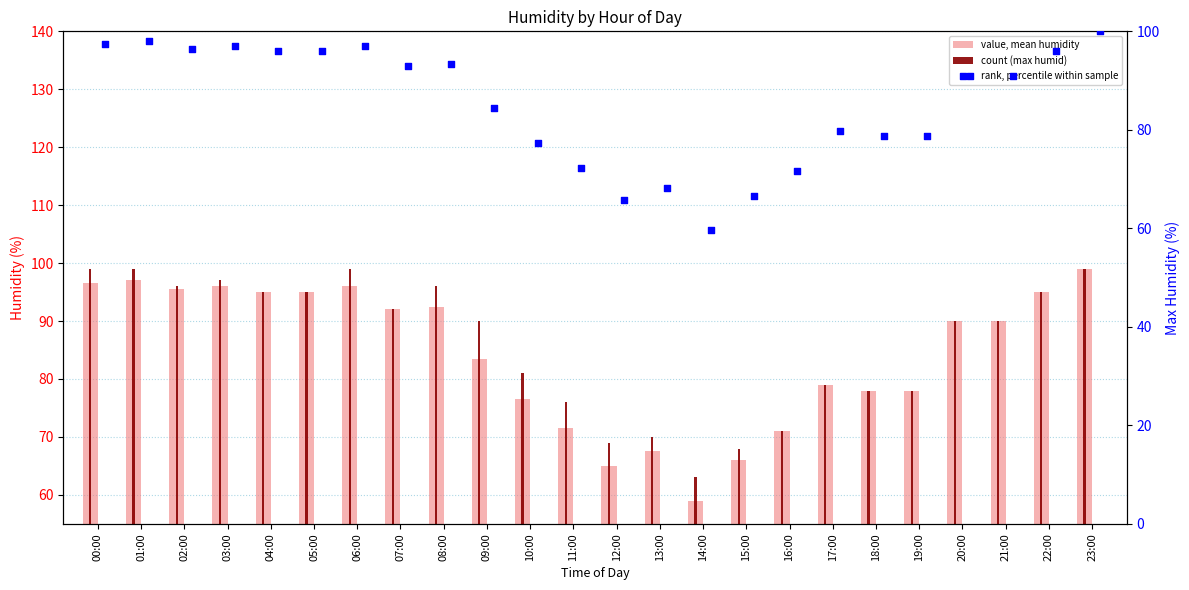

Which series reaches the maximum Y coordinate?

rank, percentile within sample